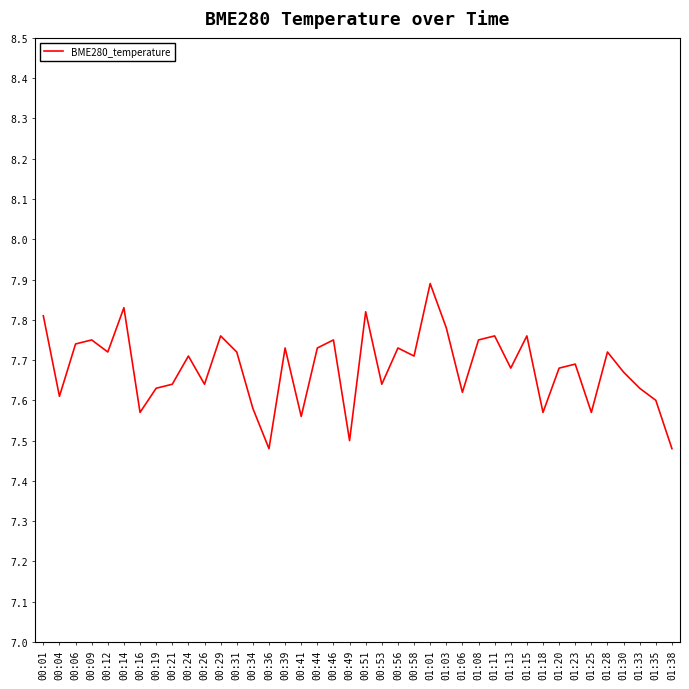

The value at 01:01 is 7.9. True or false?

True